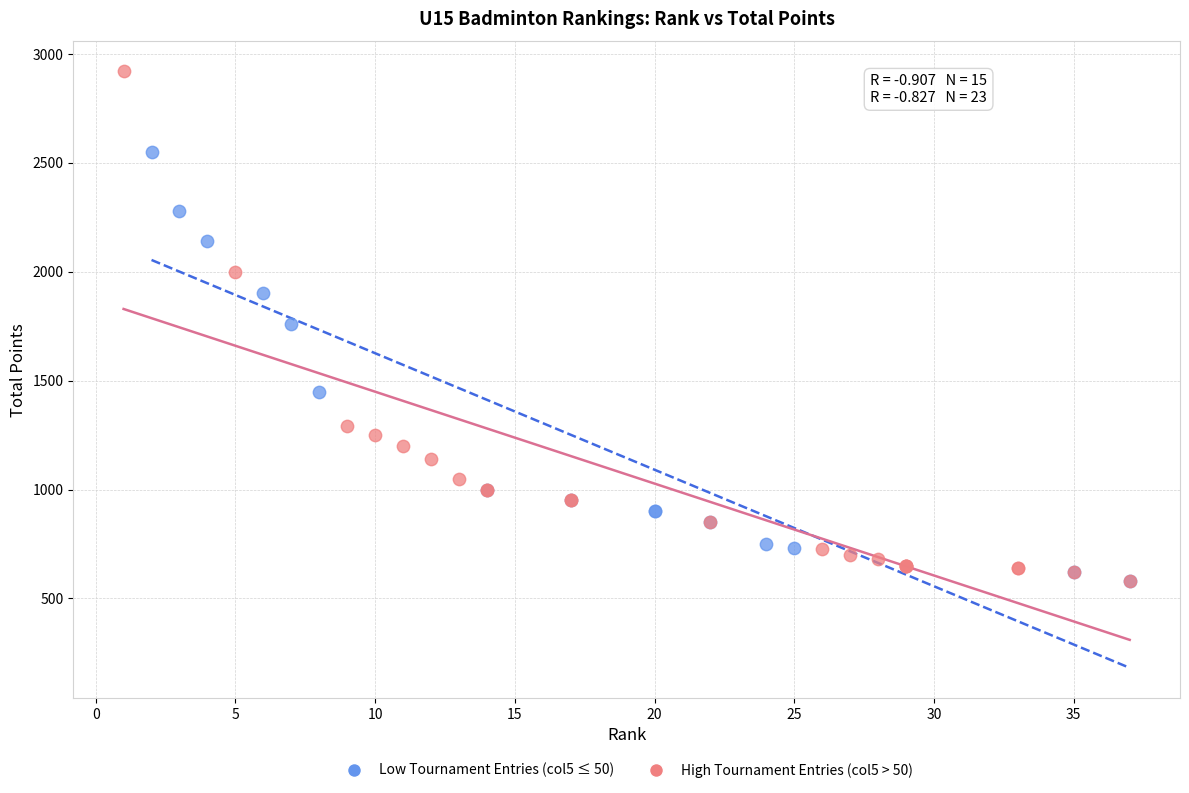

Which series has the widest spread of Y values?

High Tournament Entries (col5 > 50)